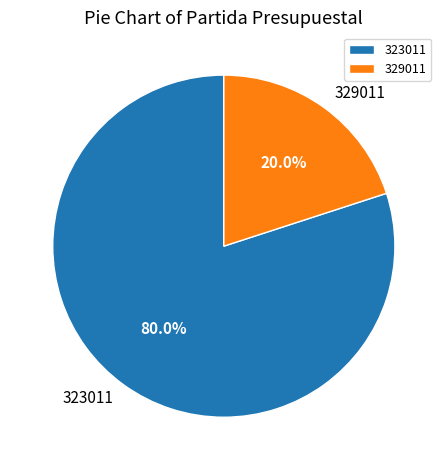

What is the smallest slice in the pie chart?

329011